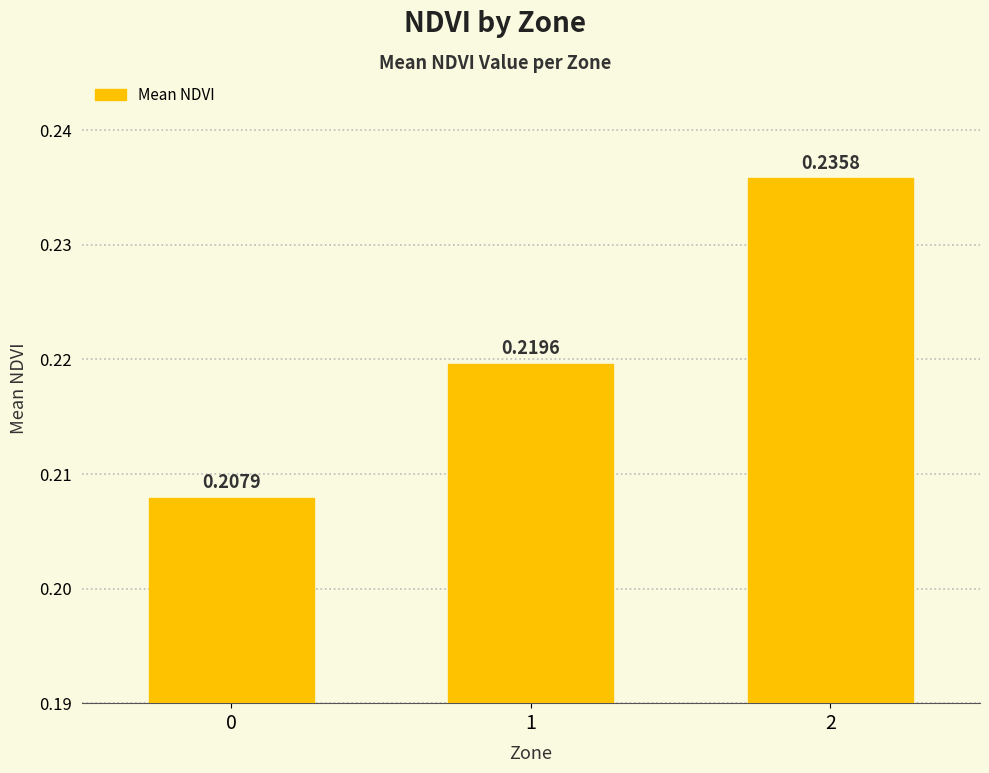

List the labels in order of value, smallest first.

0, 1, 2